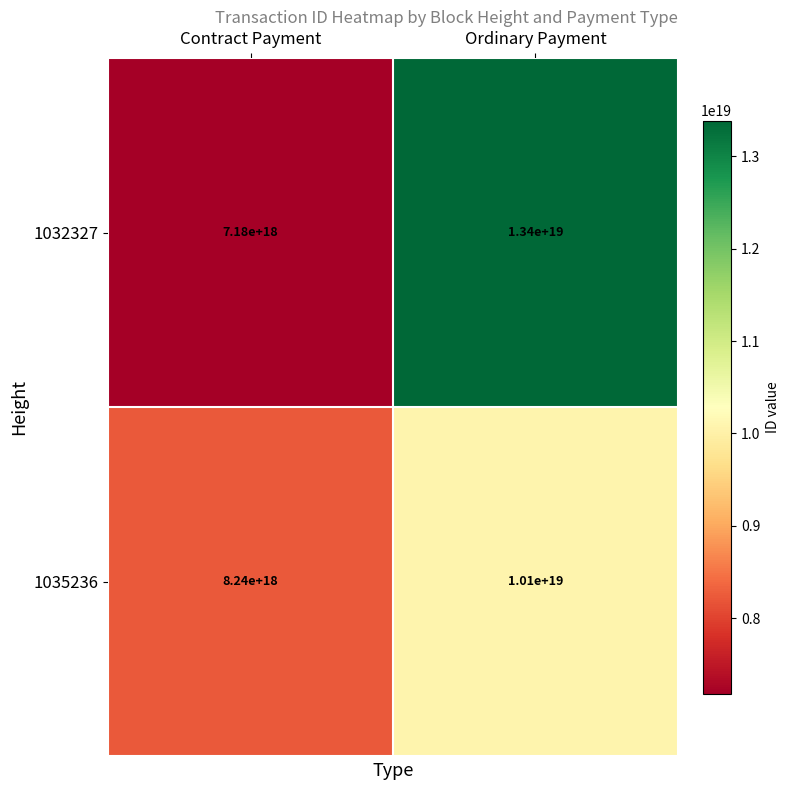

Between Contract Payment and Ordinary Payment, which series saw the biggest shift?

1032327